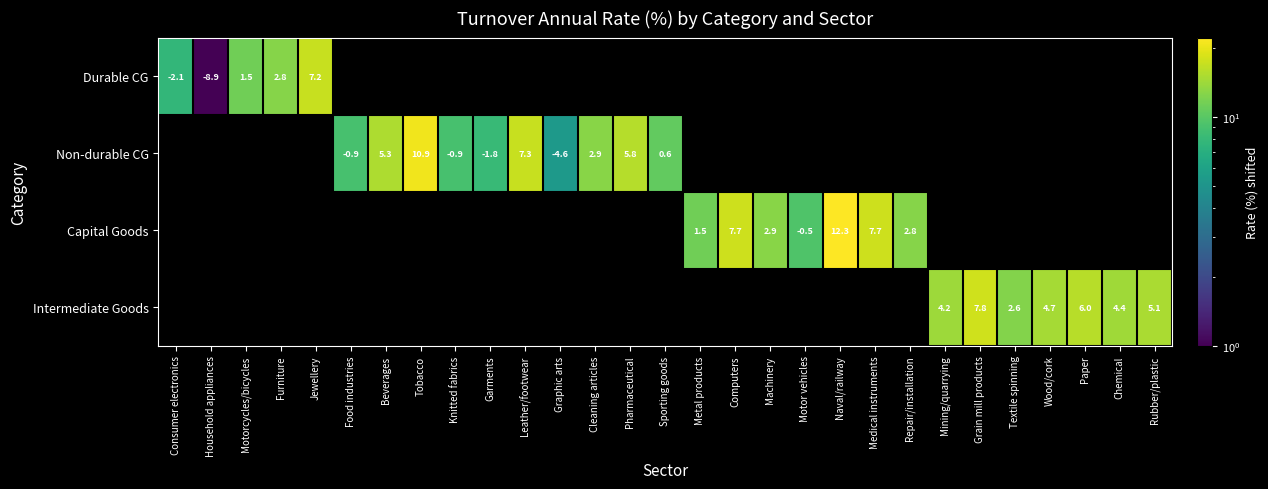

Is the value of Capital Goods at Machinery greater than the value of Non-durable CG at Computers?

No